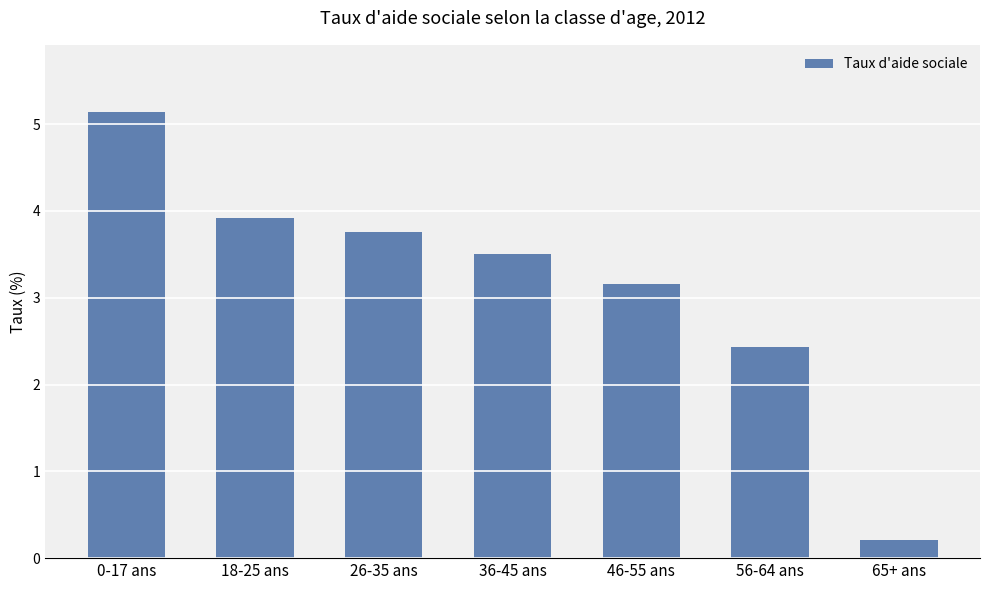

Is it true that the value at 0-17 ans is 5.1?

True